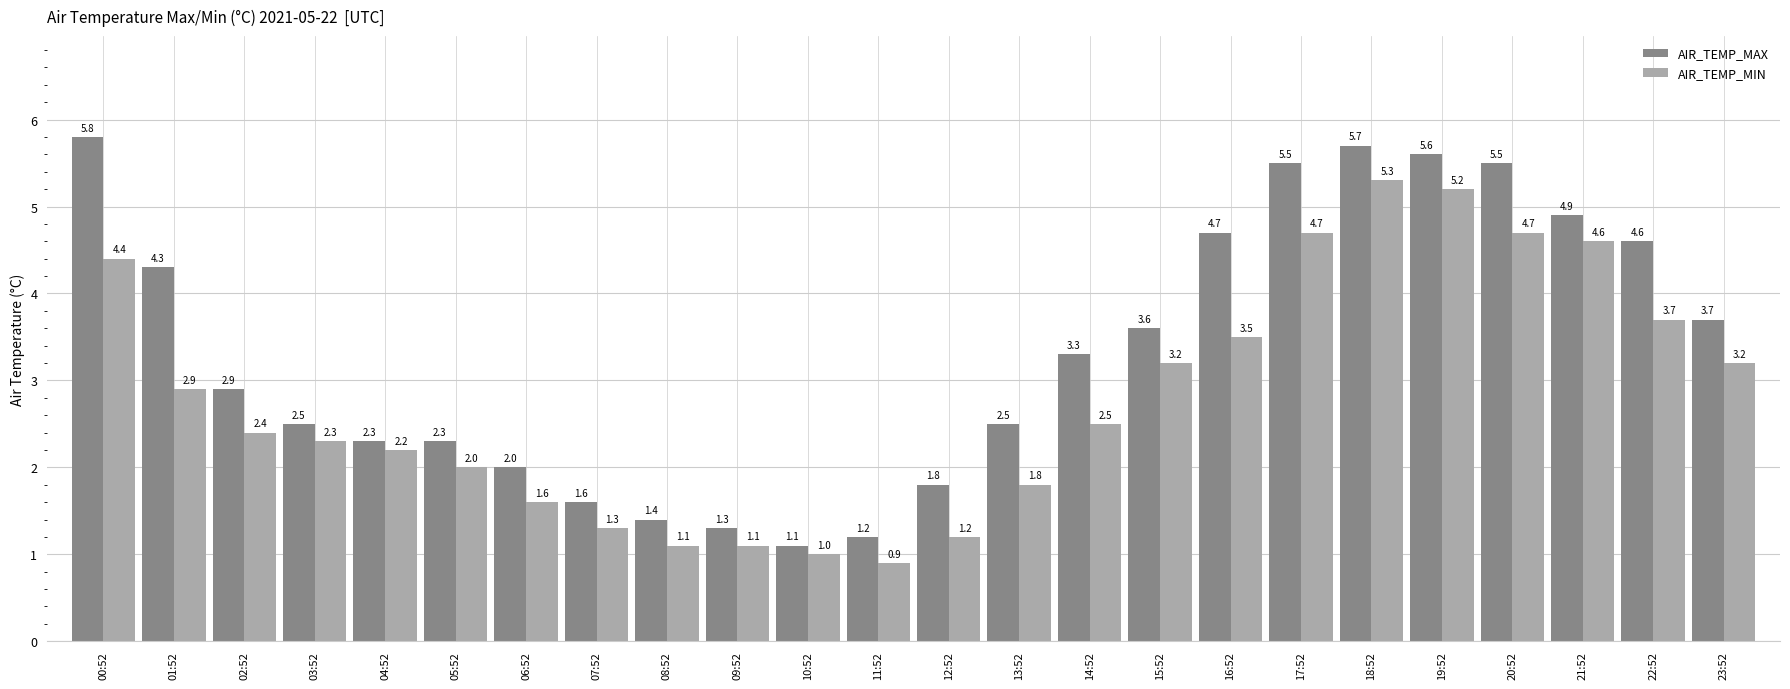

How many categories are shown in the chart?

24